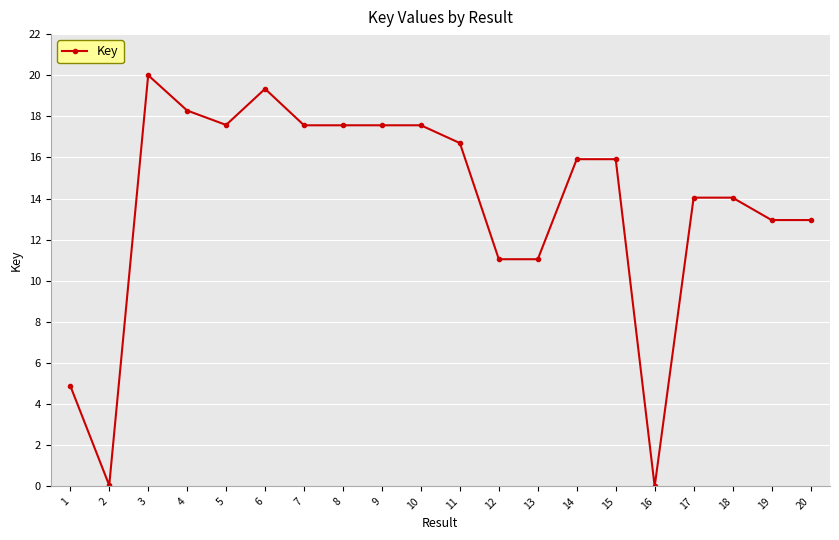

What is the value of the 11th point from the left?

16.7